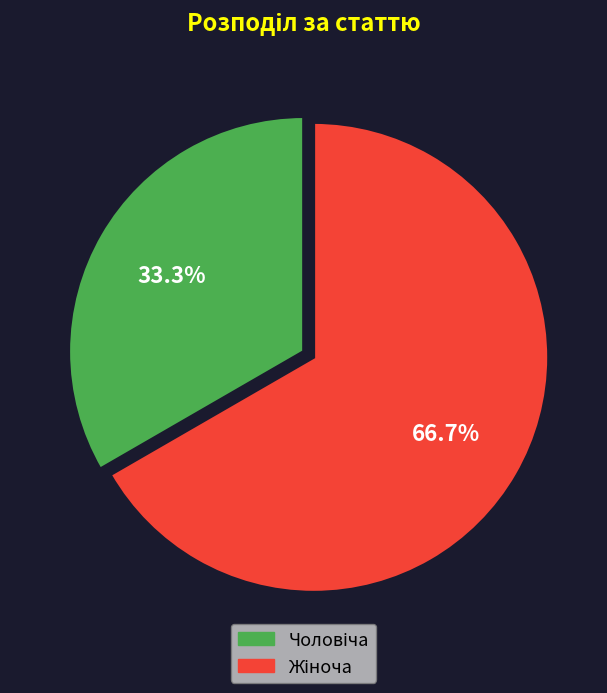

Is there a majority slice in this chart?

Yes